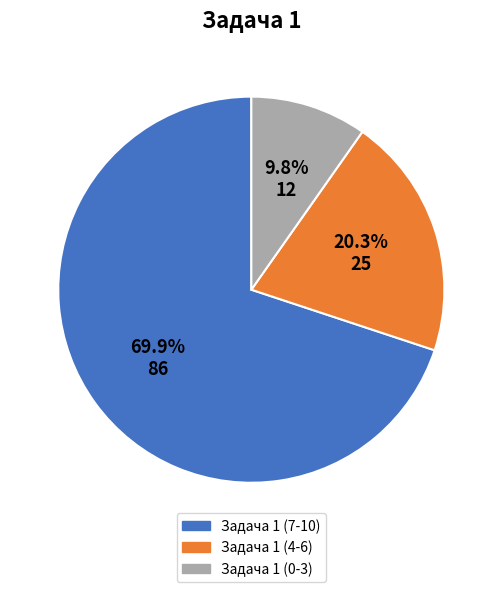

Rank the categories by value from lowest to highest.

Задача 1 (0-3), Задача 1 (4-6), Задача 1 (7-10)